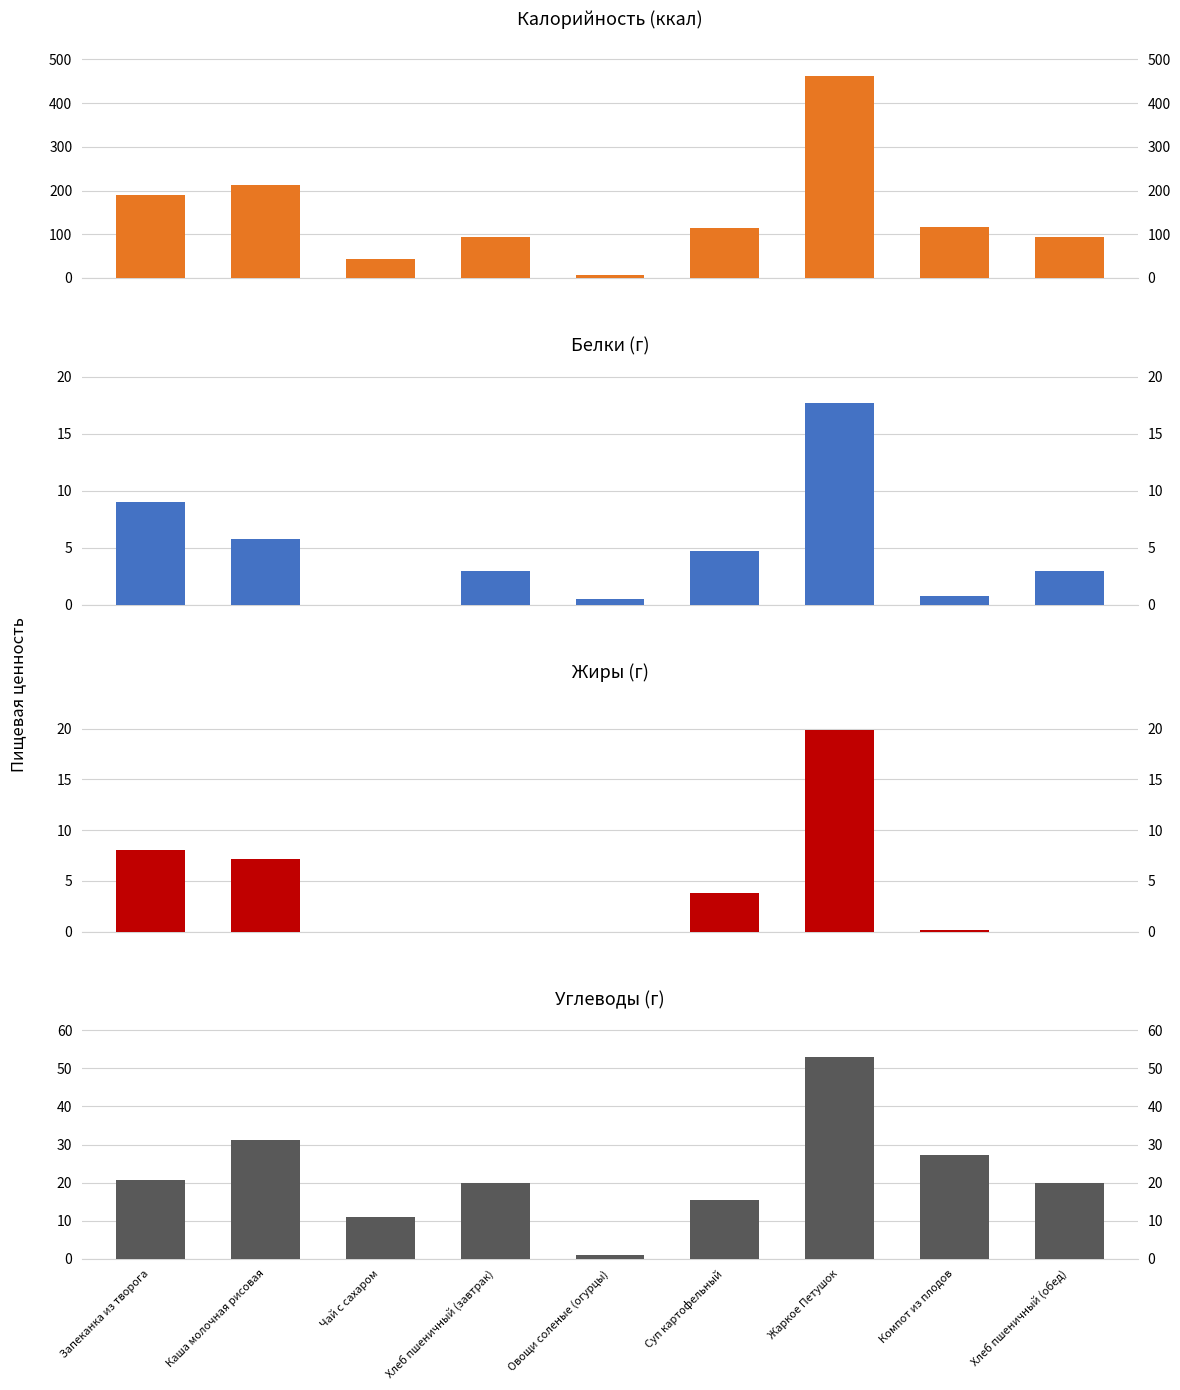

How many bars are there in each group?

4